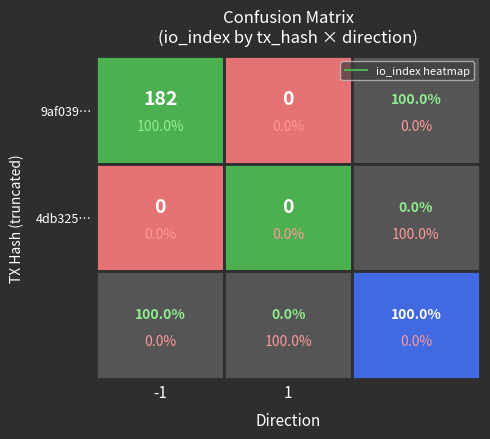

How many data points does each series have?

2